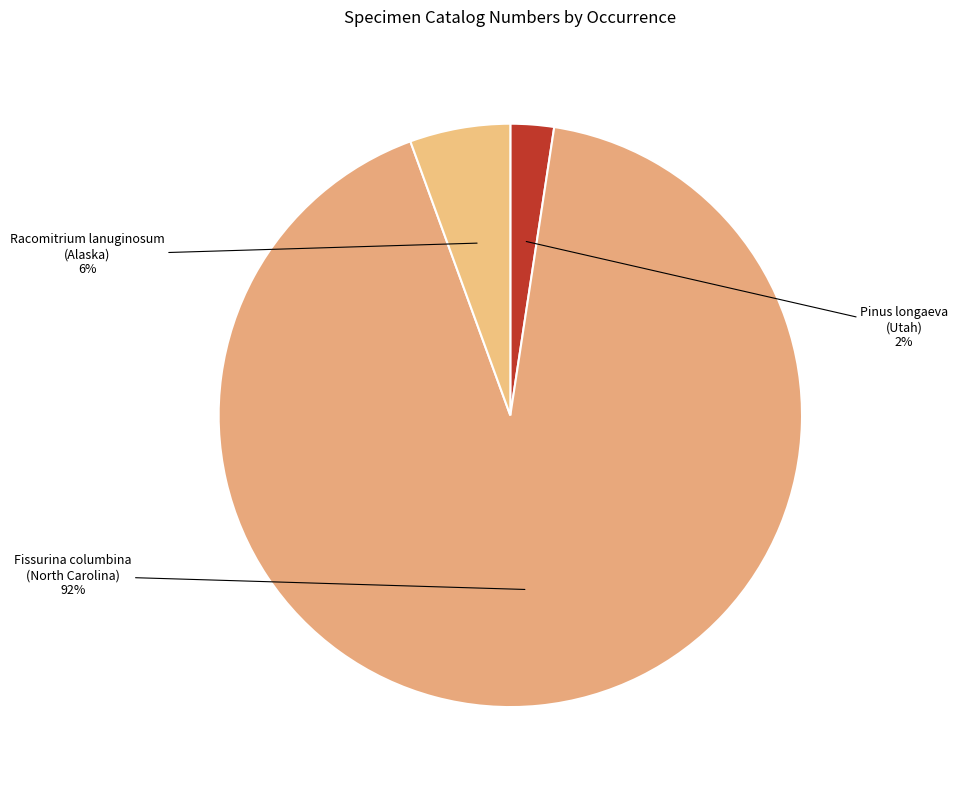

Is the sum of Fissurina columbina (North Carolina) and Racomitrium lanuginosum (Alaska) greater than half?

Yes